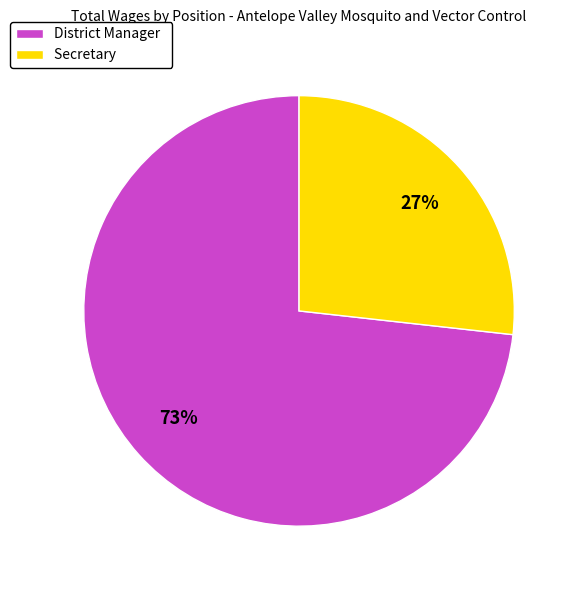

To the nearest percent, what is the difference between the District Manager and Secretary slice percentages?

46%